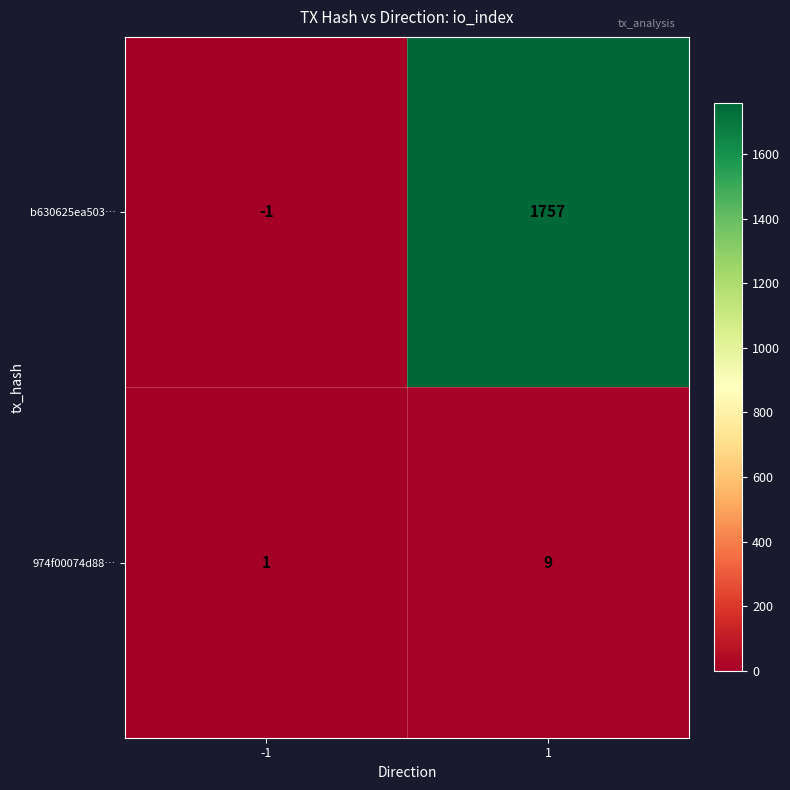

The 974f00074d88… series shows 1 at -1. True or false?

True